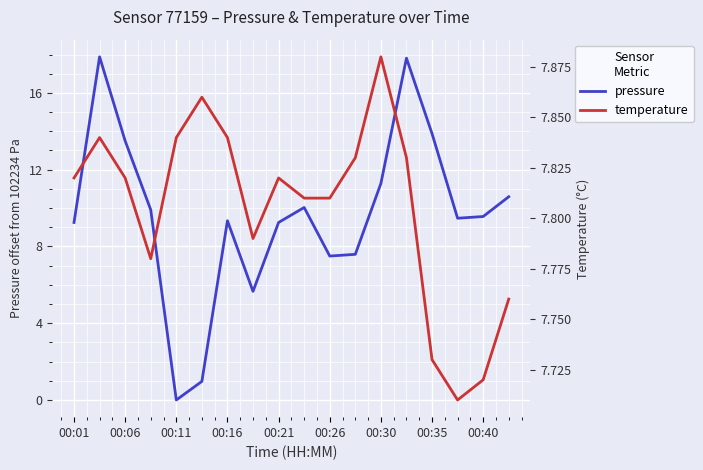

Which category has the lowest value in the pressure series?

00:11